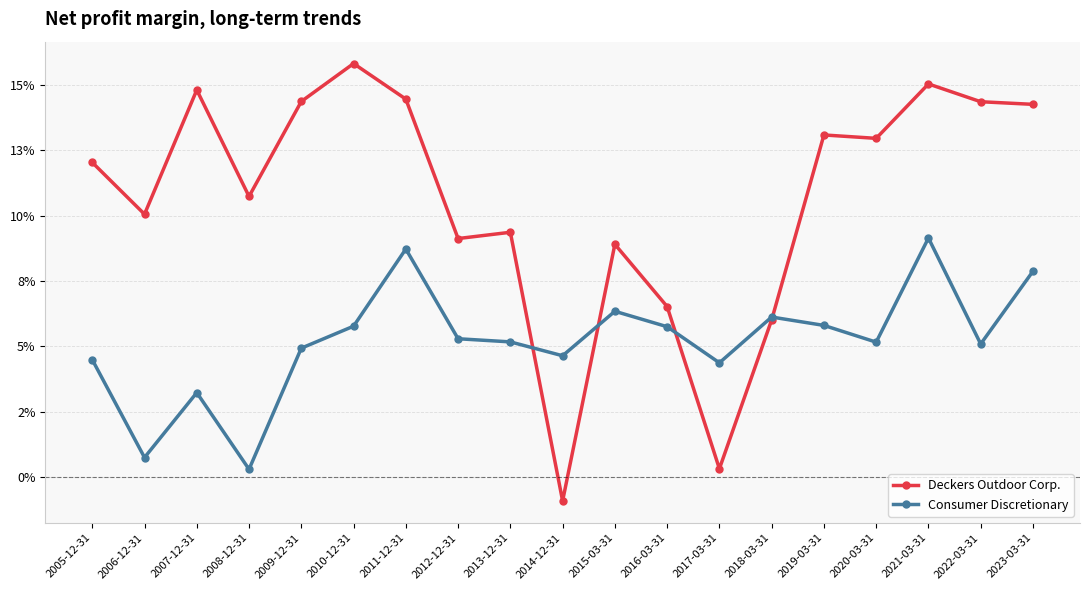

What are all the series names shown in the legend?

Deckers Outdoor Corp., Consumer Discretionary